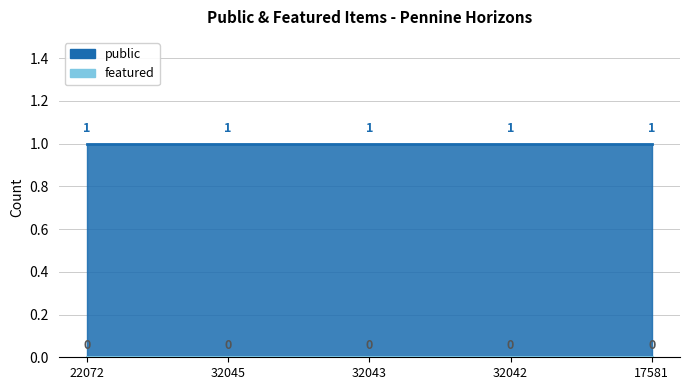

Reading right to left, transcribe all the data shown in this chart.

public: 1	1	1	1	1
featured: 0	0	0	0	0